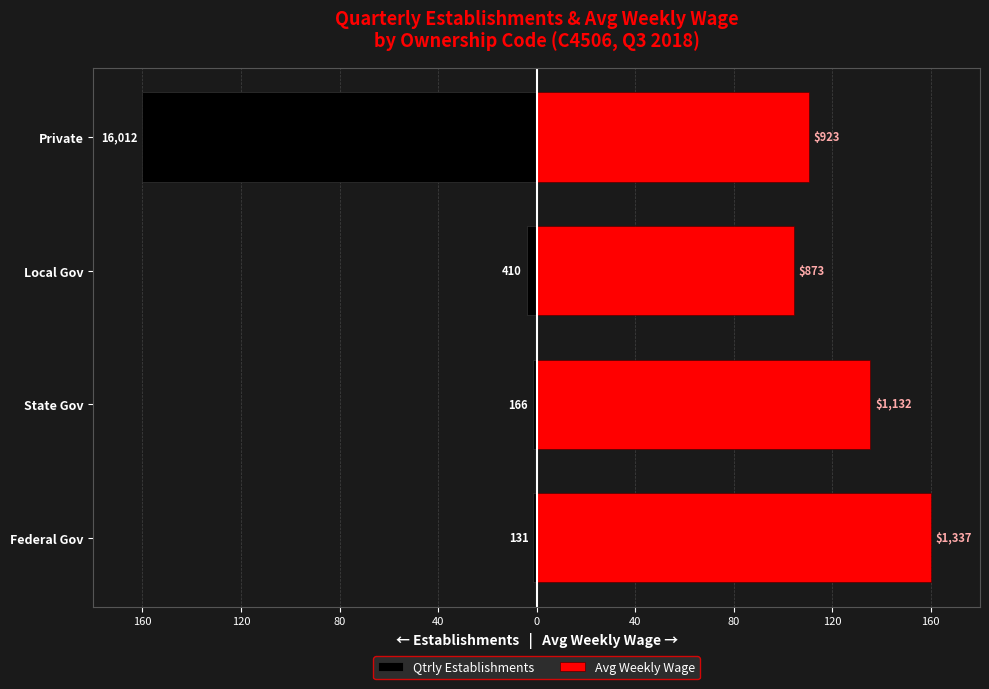

True or false: Avg Weekly Wage has a value of 110.5 at Private.

True